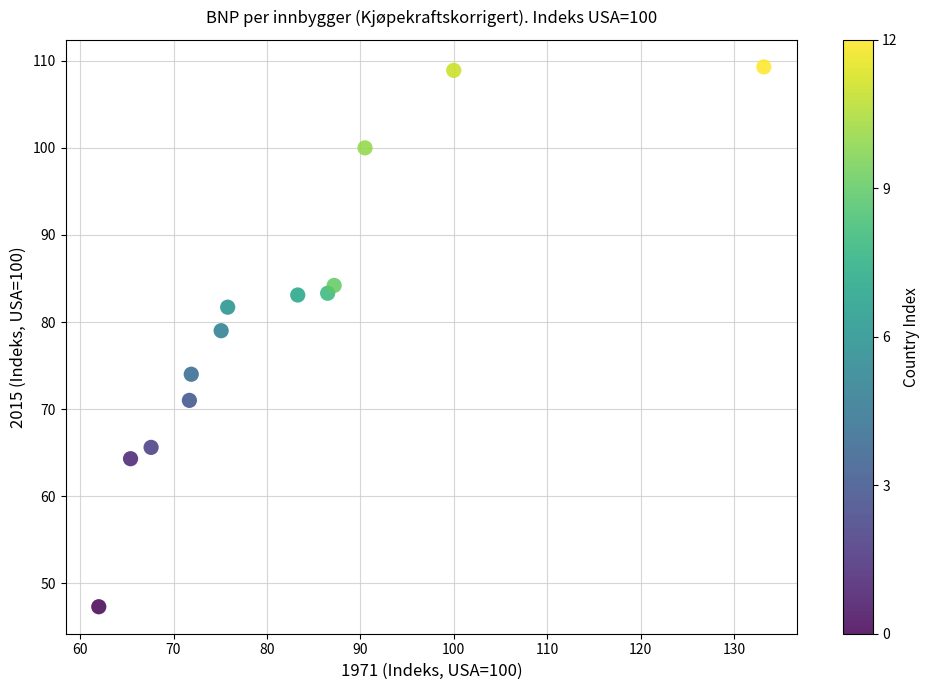

What is the range of Y values (max minus min)?

62.0